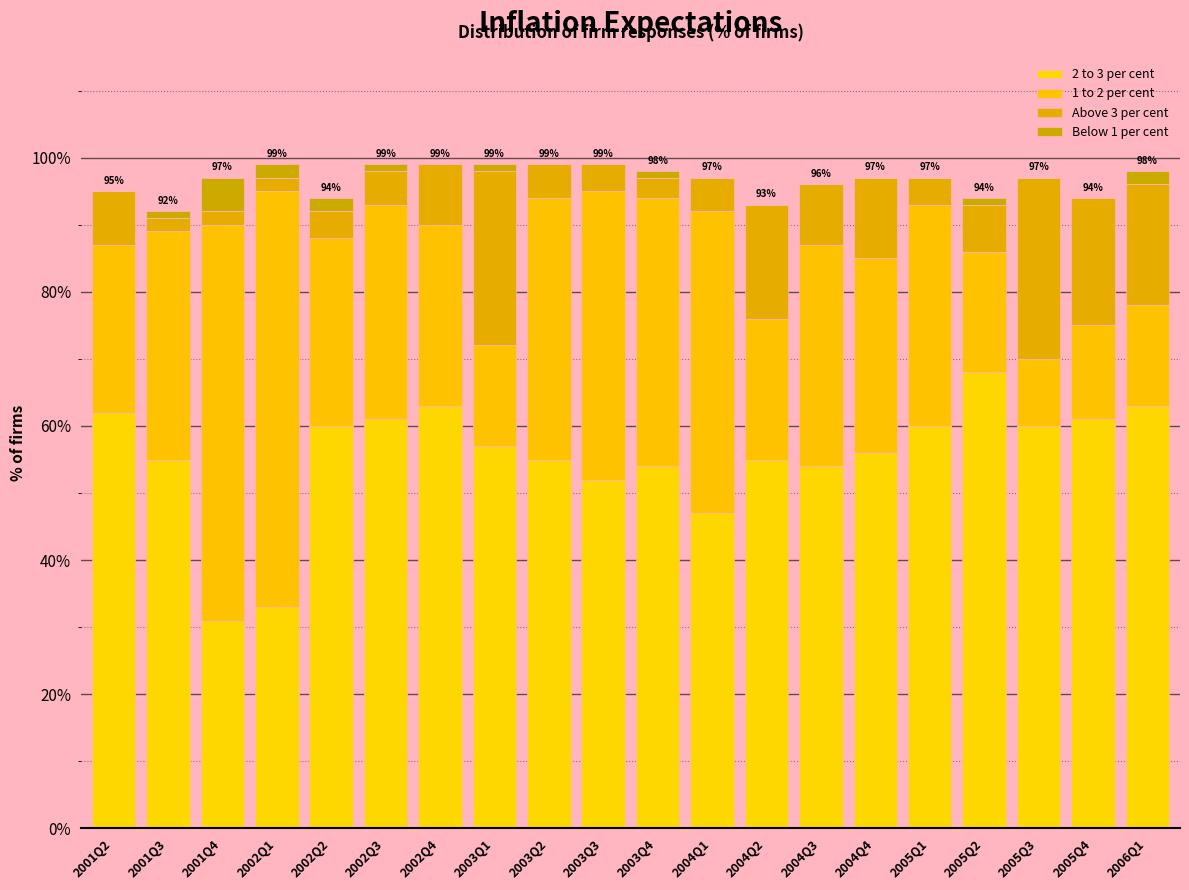

The value of Above 3 per cent at 2003Q2 is 5. True or false?

True